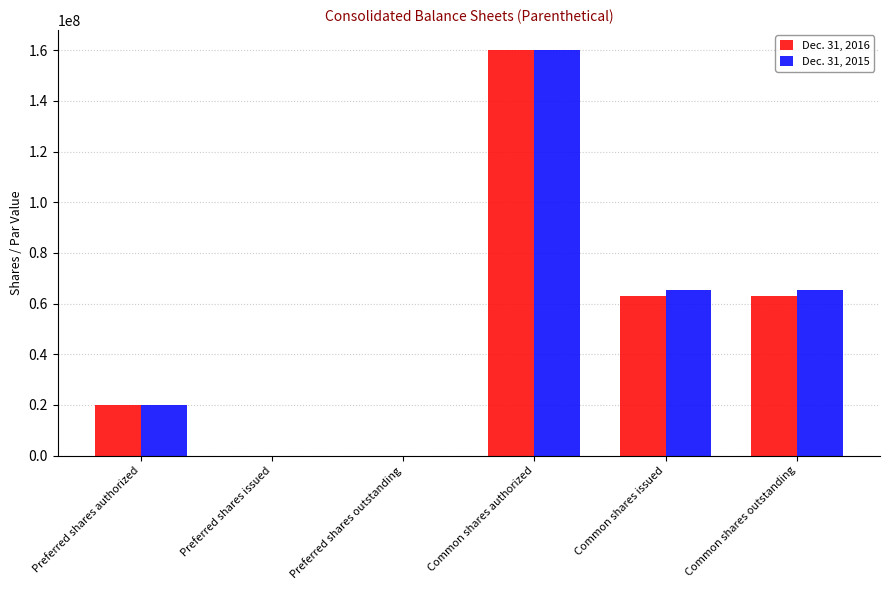

What is the difference between the Dec. 31, 2016 values at Preferred shares authorized and Common shares issued?

43109000